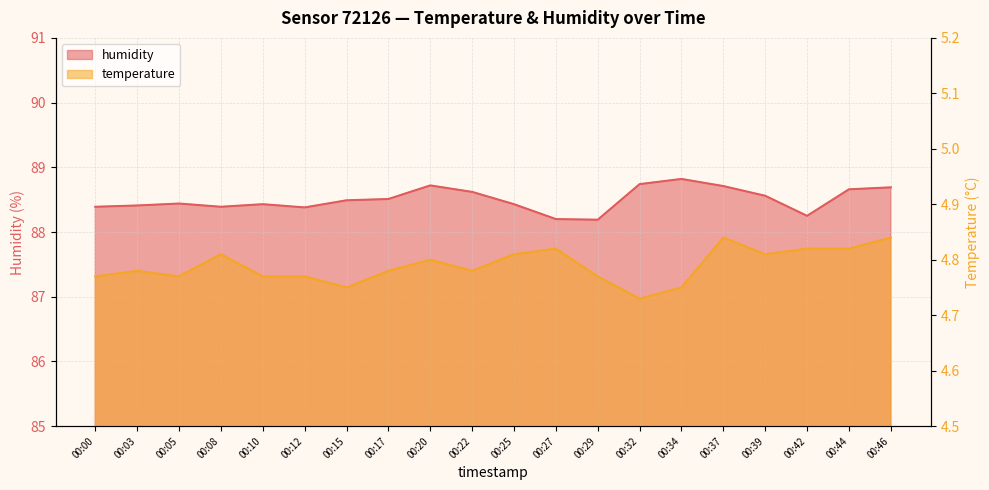

What is the difference between the highest and lowest values at 00:15?

83.7